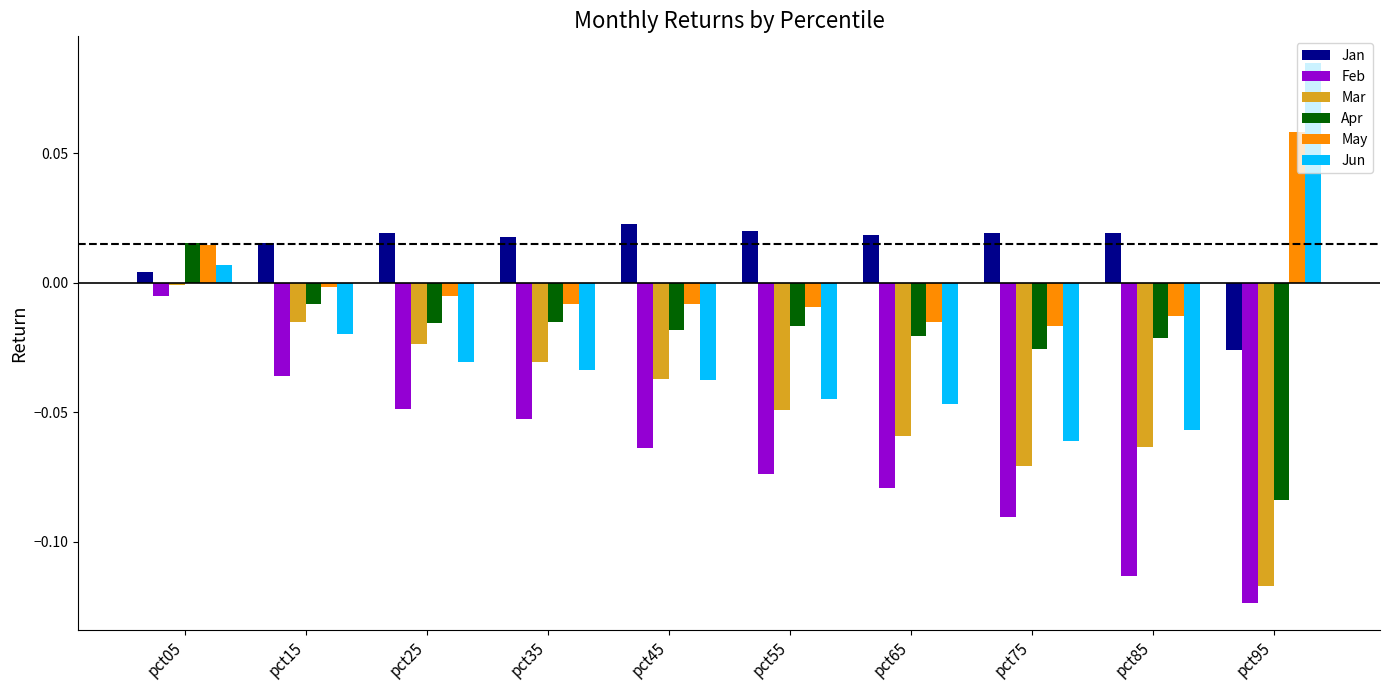

Which series has the widest spread of values?

Jun